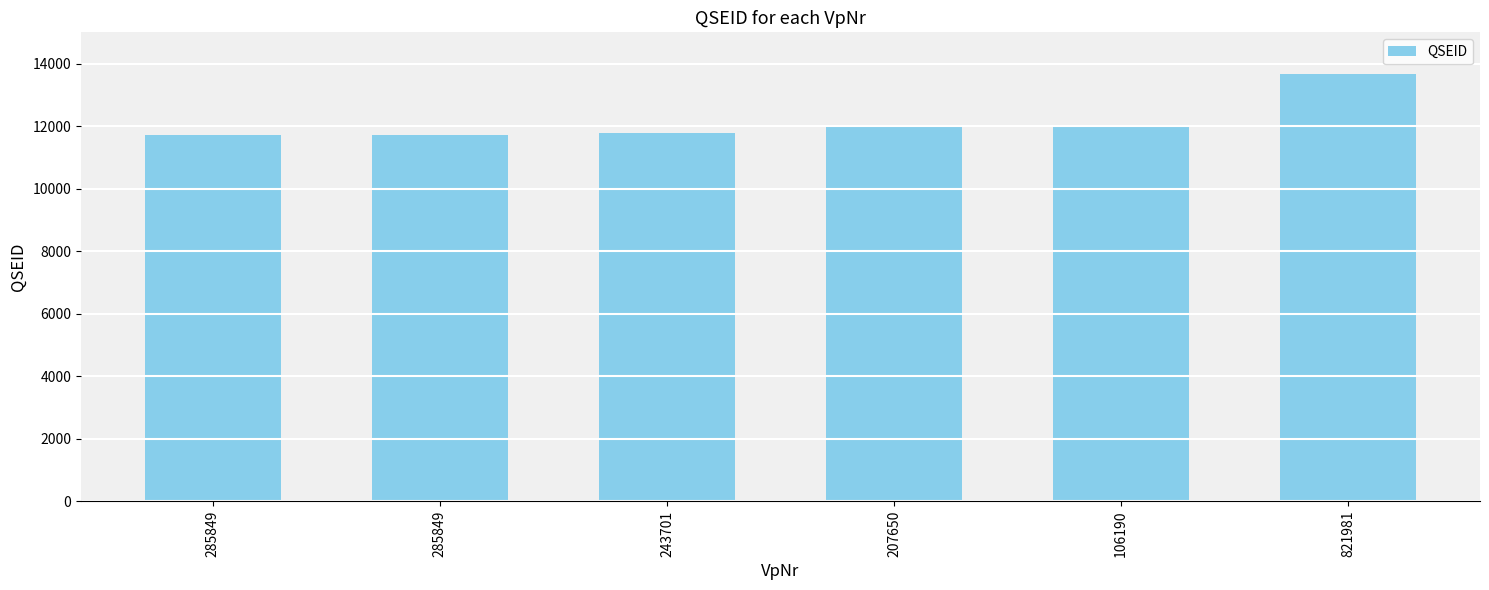

Reading left to right, list all the values displayed in this chart.

285849=11727	285849=11728	243701=11768	207650=11987	106190=12004	821981=13661